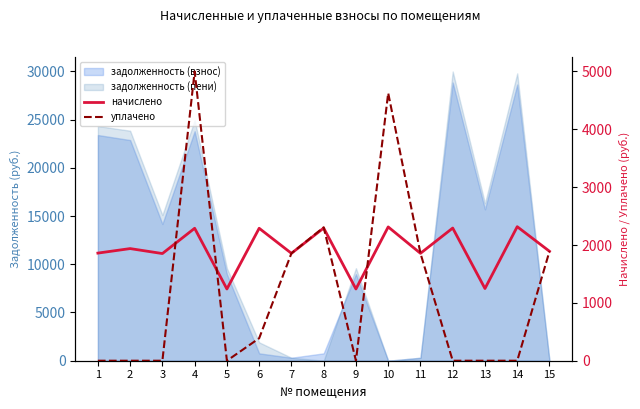

Reading left to right, transcribe all the data shown in this chart.

начислено: 1=1860.3	2=1938.3	3=1852.5	4=2289.3	5=1240.2	6=2289.3	7=1856.4	8=2293.2	9=1240.2	10=2312.7	11=1856.4	12=2293.2	13=1248.0	14=2316.6	15=1891.5
уплачено: 1=0.0	2=0.0	3=0.0	4=5000.0	5=0.0	6=388.2	7=1856.4	8=2305.8	9=0.0	10=4627.0	11=1856.4	12=0.0	13=0.0	14=0.0	15=1891.5